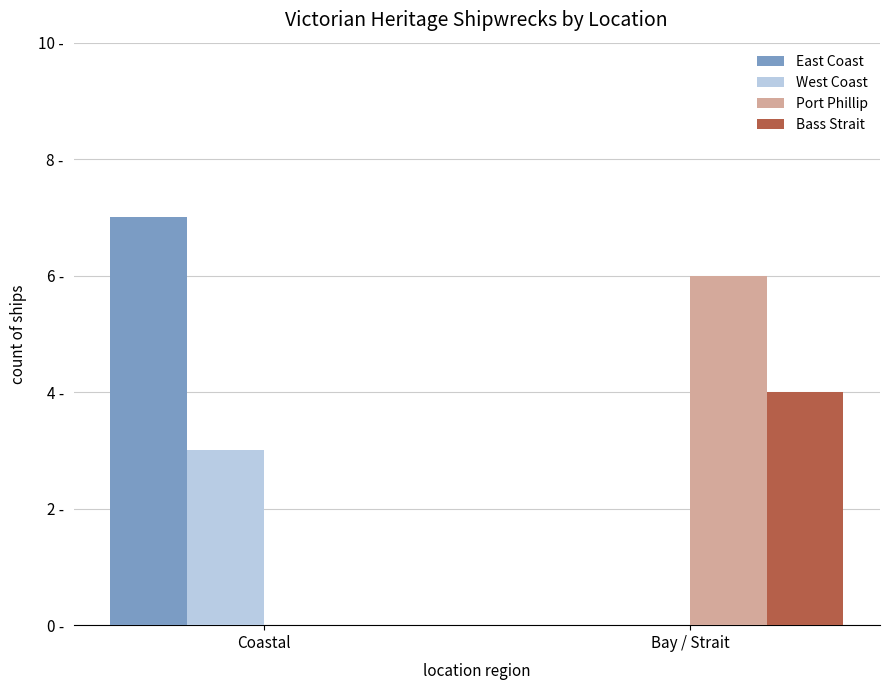

What is the label of the 1st bar from the right?

Bay / Strait